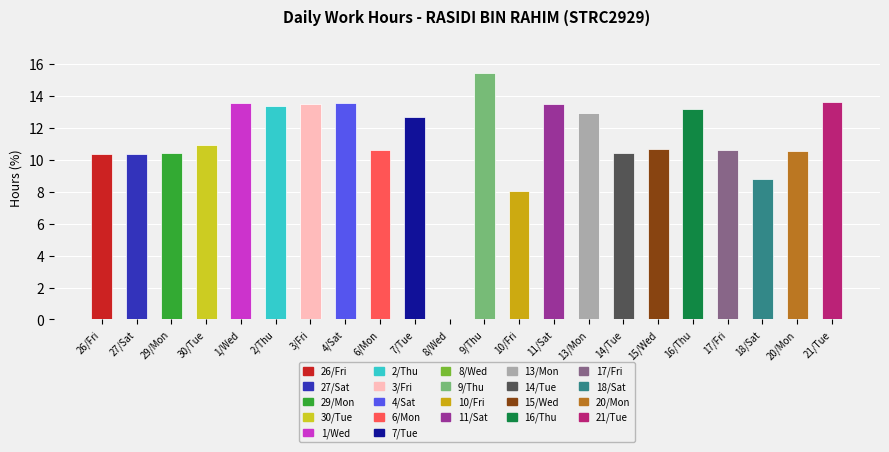

What value does the data have at 26/Fri?

10.4